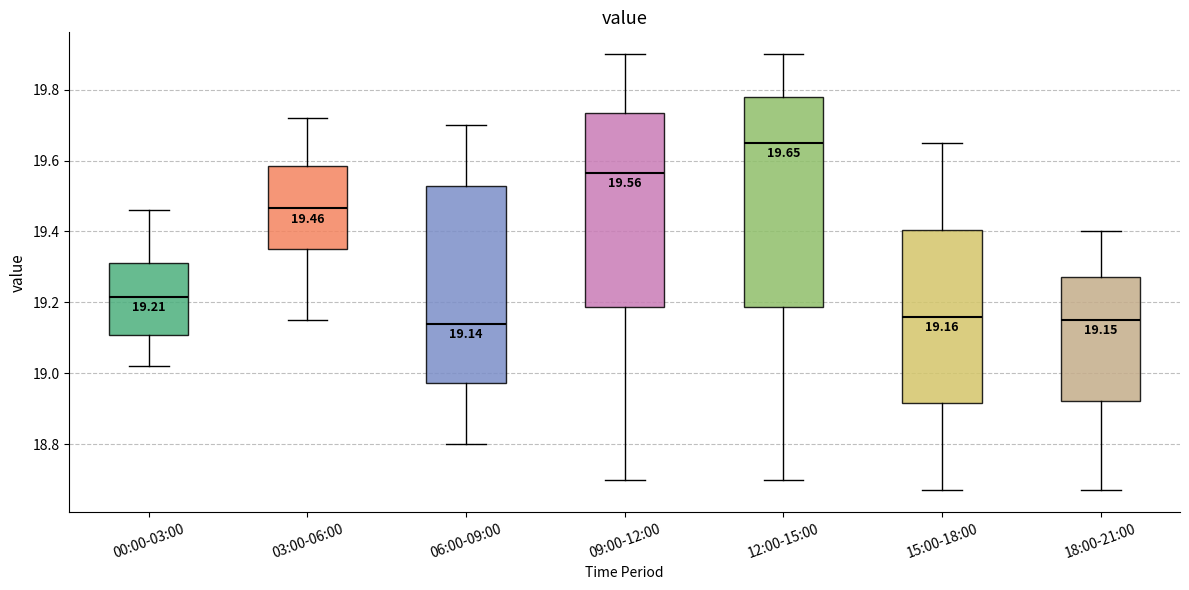

Comparing the boxes themselves (not the whiskers), which one is the tallest?

12:00-15:00